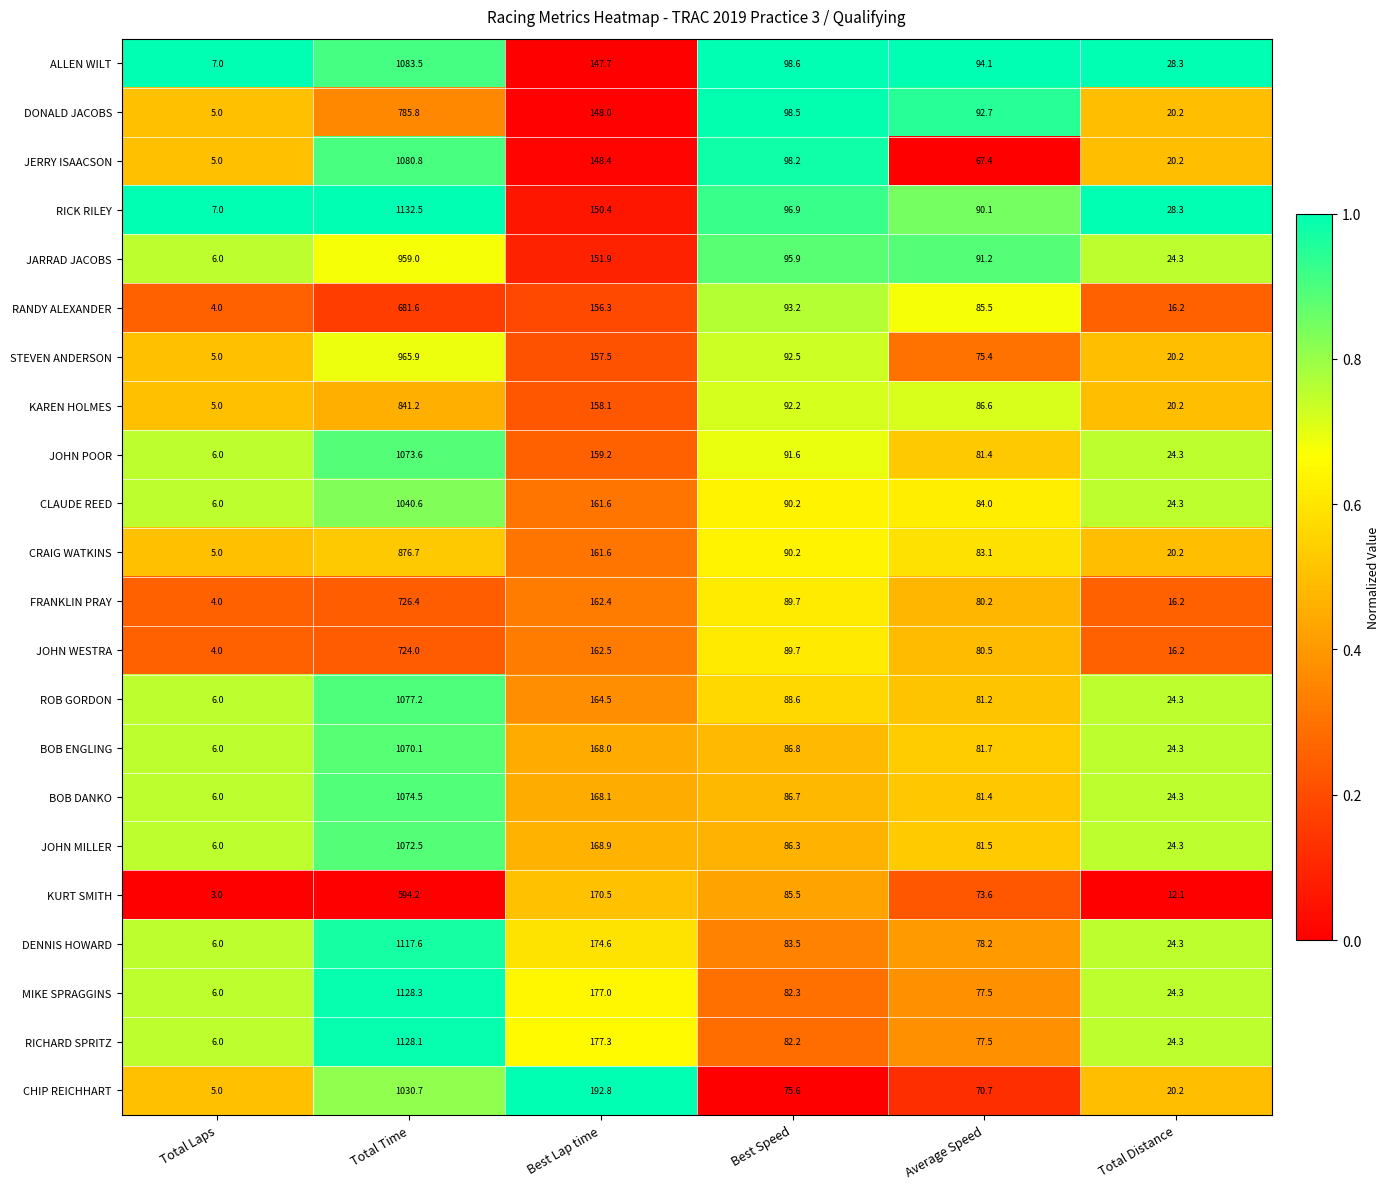

Which series changed the most between Total Laps and Average Speed?

DONALD JACOBS